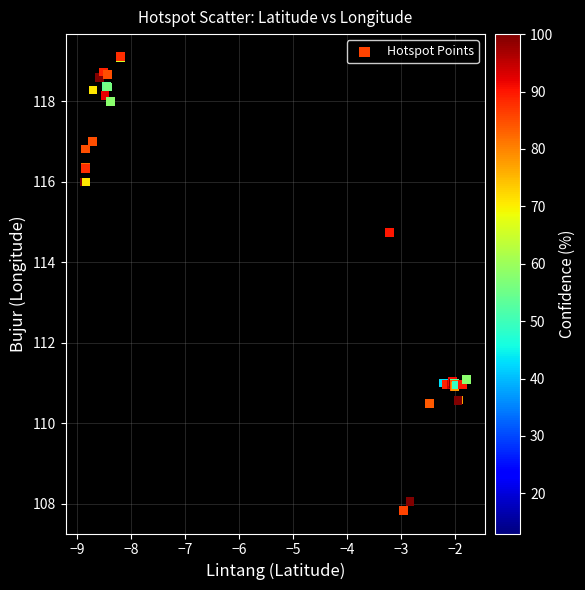

What Y value in the scatter plot is closest to 113?

114.8